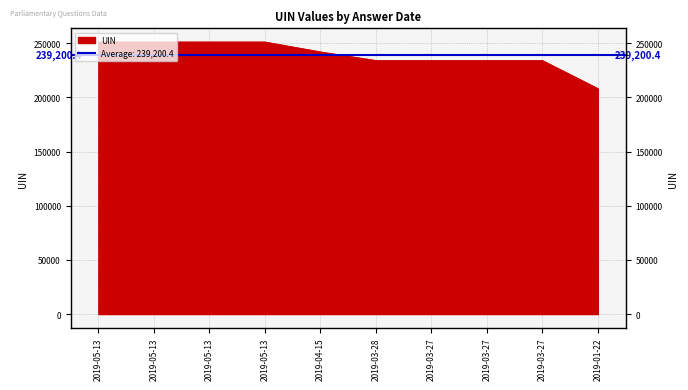

Does the chart display data point markers on the line(s)?

No